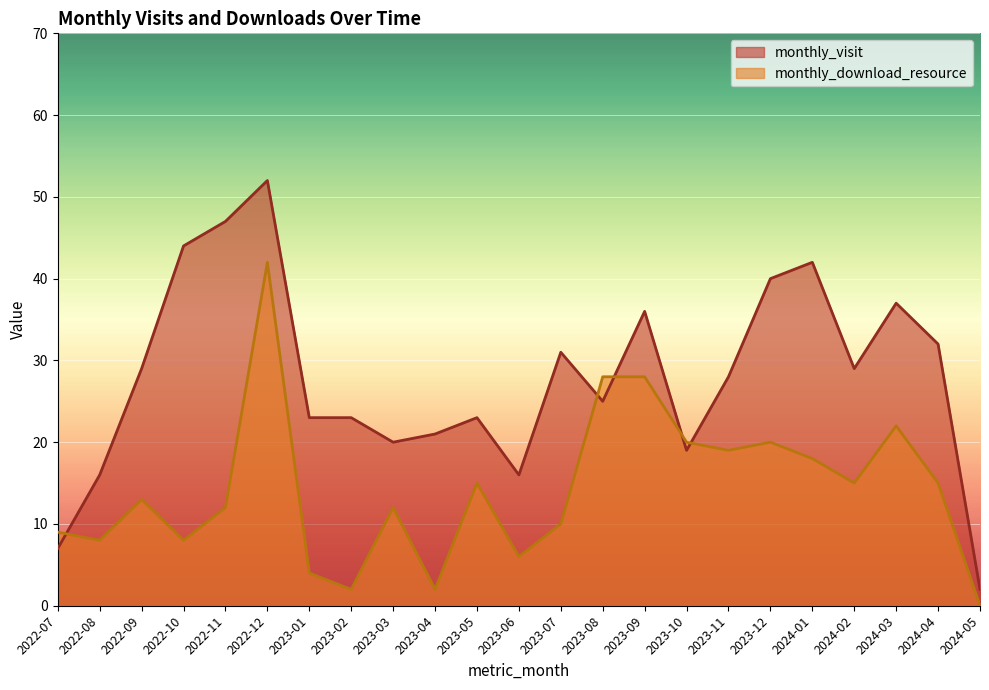

How many distinct data groups are displayed?

2